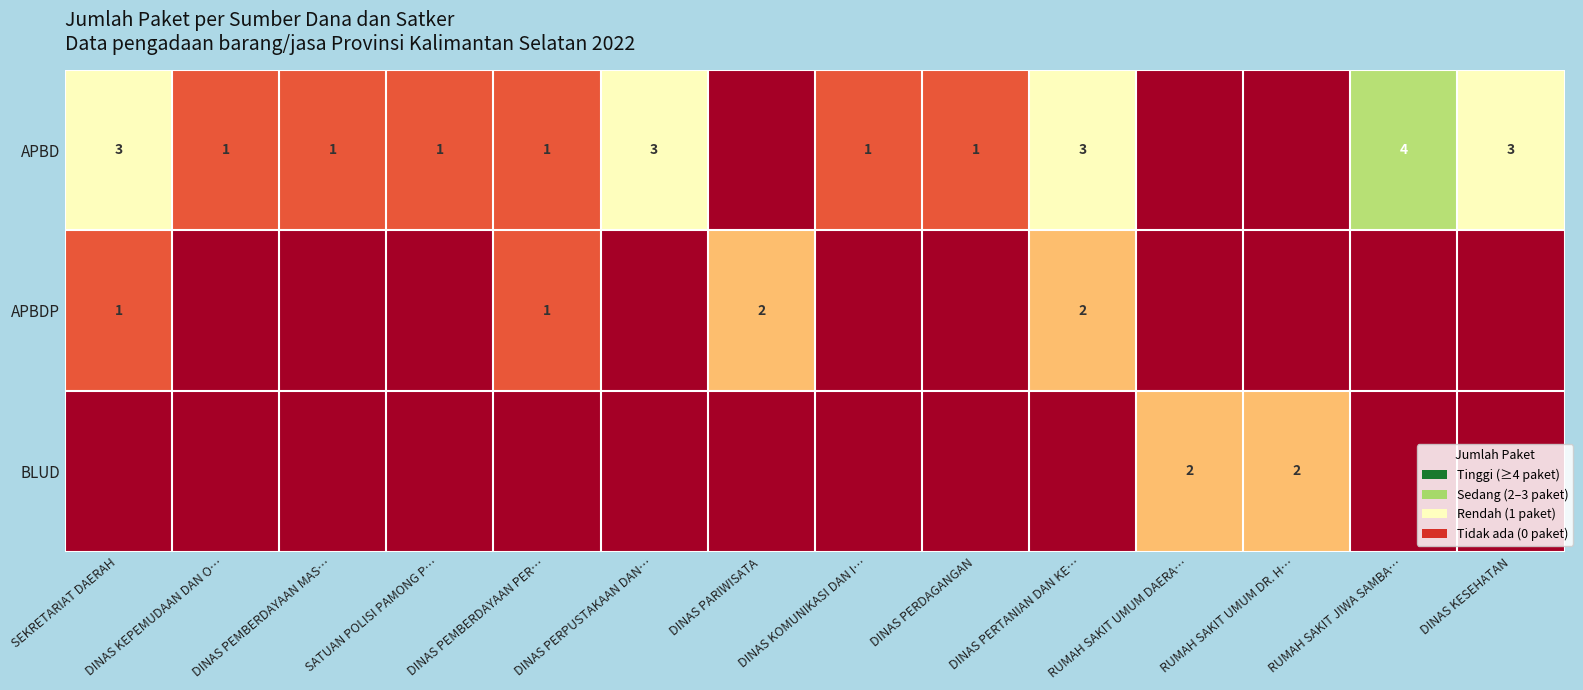

Which category has the lowest value across all series?

DINAS PARIWISATA